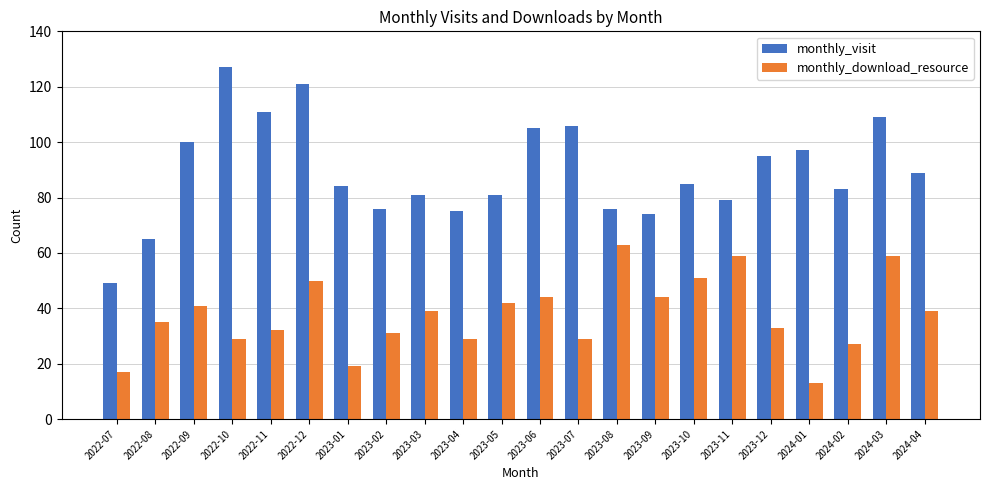

What is the difference between the monthly_visit values at 2023-04 and 2022-12?

46